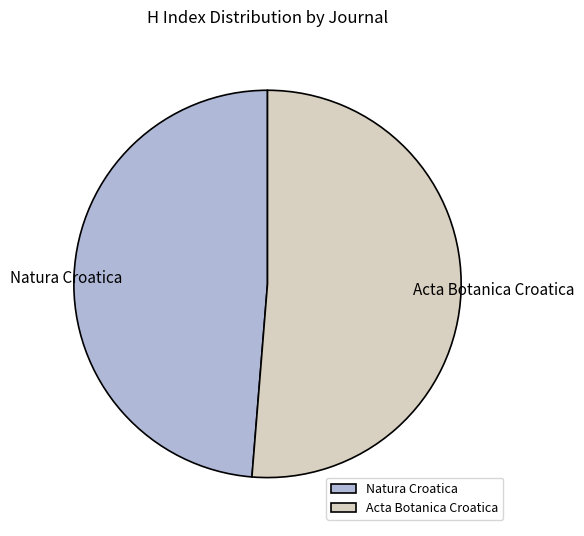

Between Acta Botanica Croatica and Natura Croatica, which is larger?

Acta Botanica Croatica